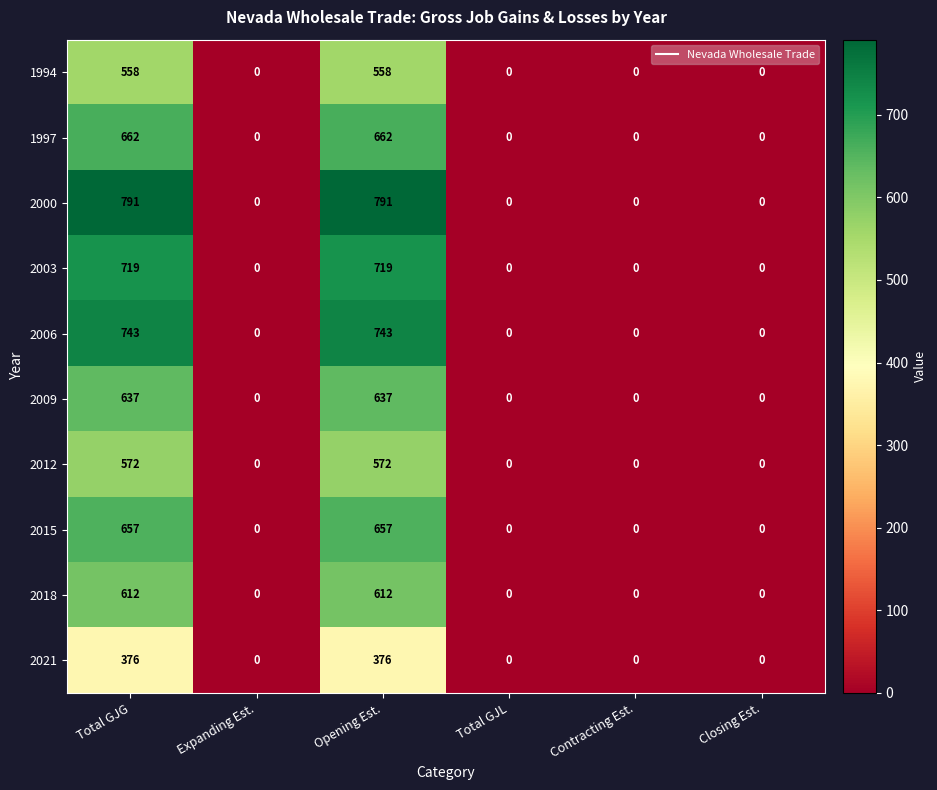

List the series in order of their peak value, highest first.

2000, 2006, 2003, 1997, 2015, 2009, 2018, 2012, 1994, 2021